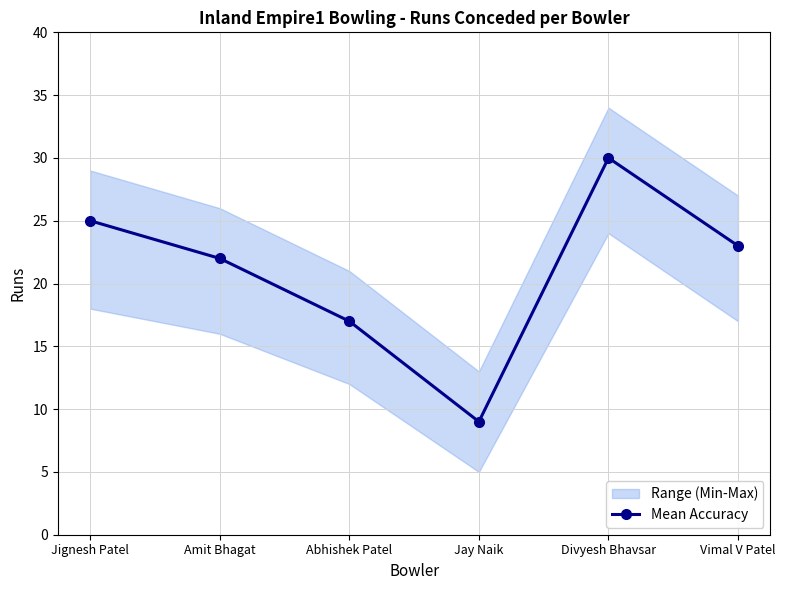

How many interior local valleys (lower than both neighbors) does the data have?

1